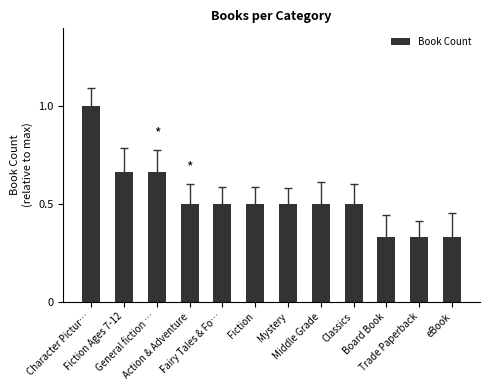

What is the label of the 4th bar from the left?

Action & Adventure